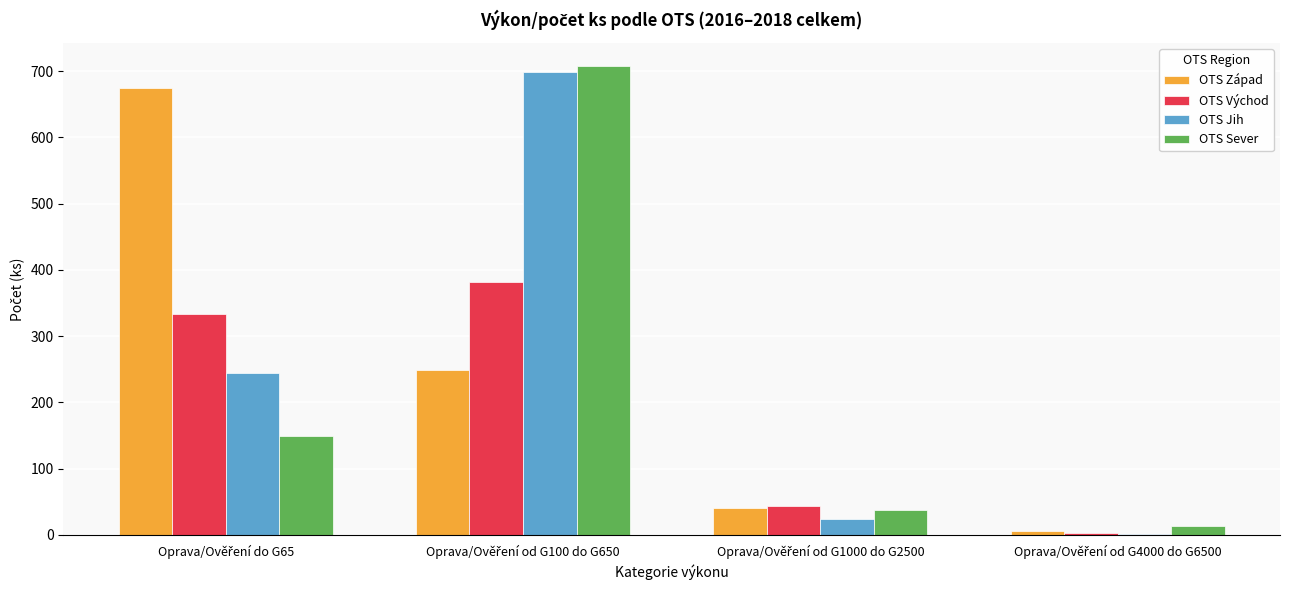

What is the sum of all OTS Sever values?

908